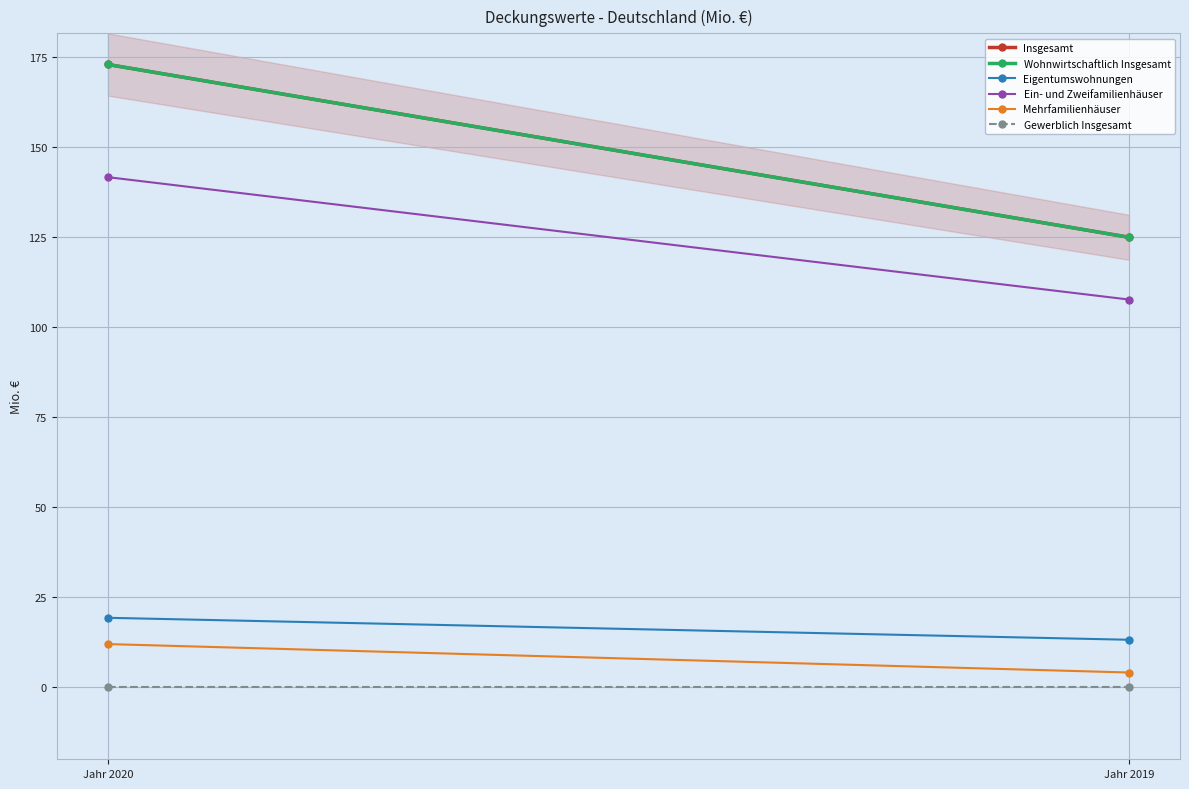

Where is Gewerblich Insgesamt nearest to the value 0?

Jahr 2020